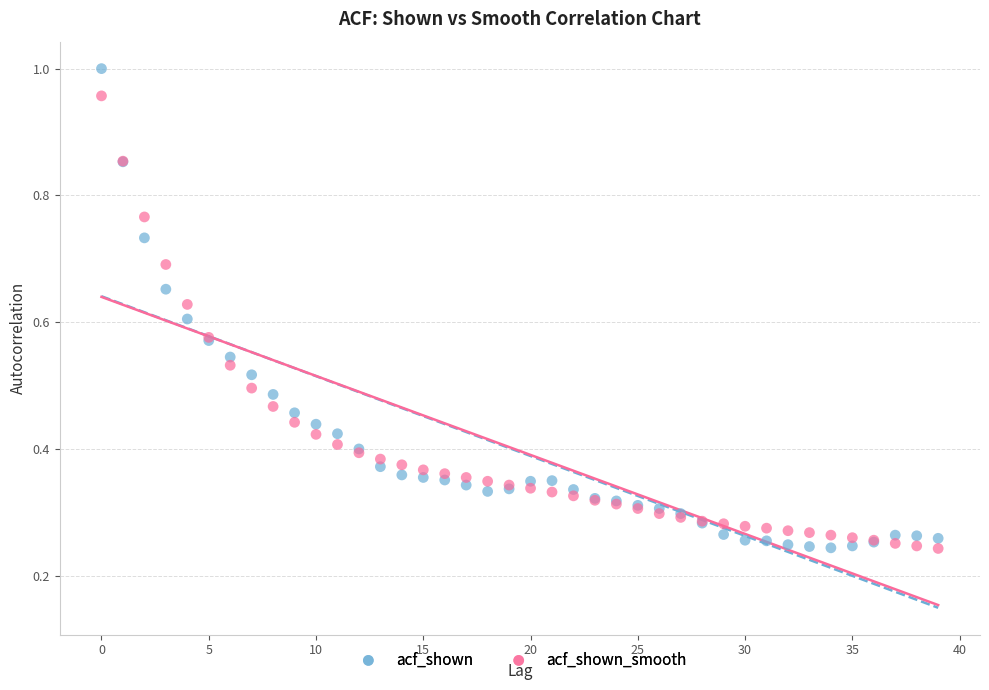

Which series contains the highest Y value?

acf_shown